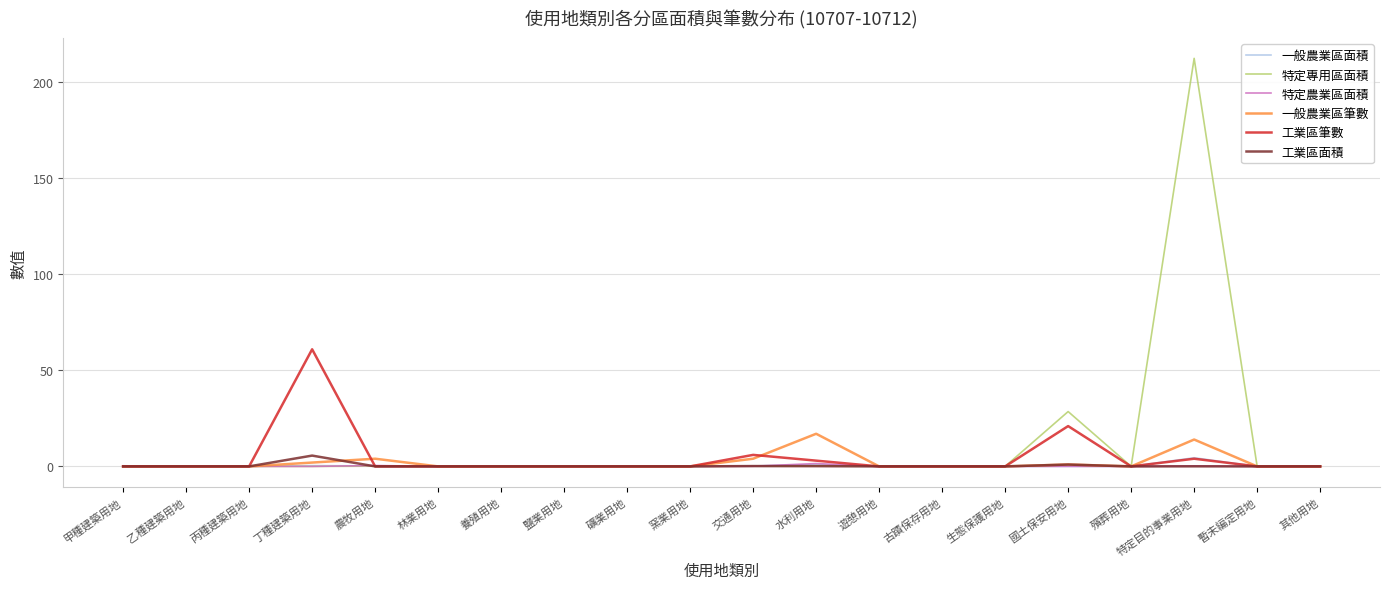

Is it true that 特定專用區面積 equals 94.0 at 礦業用地?

False